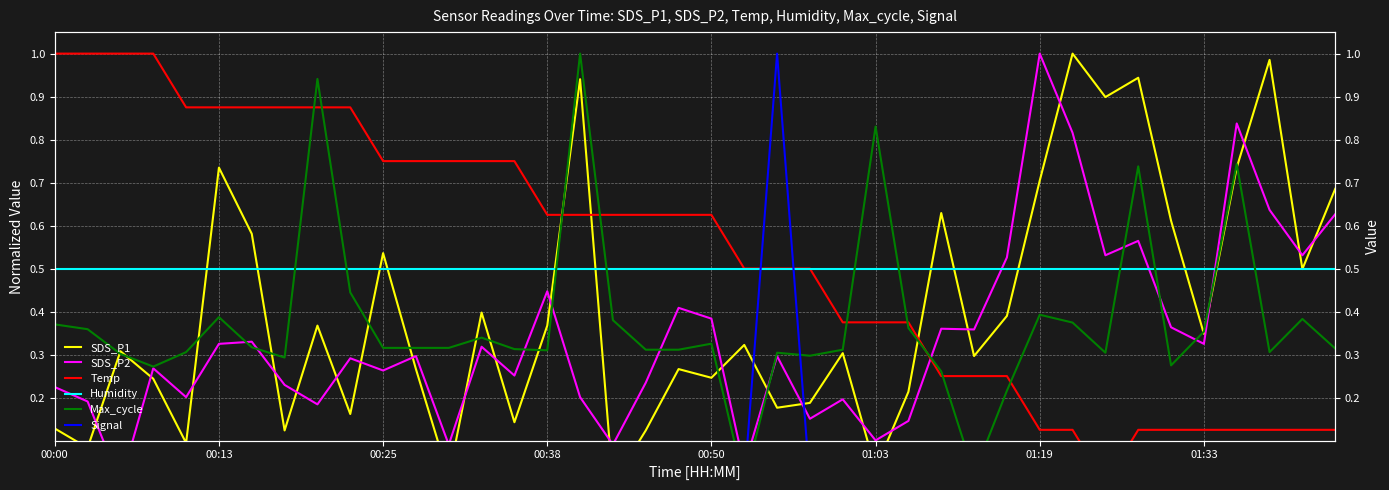

True or false: SDS_P1 has more than 1 interior local peaks.

True